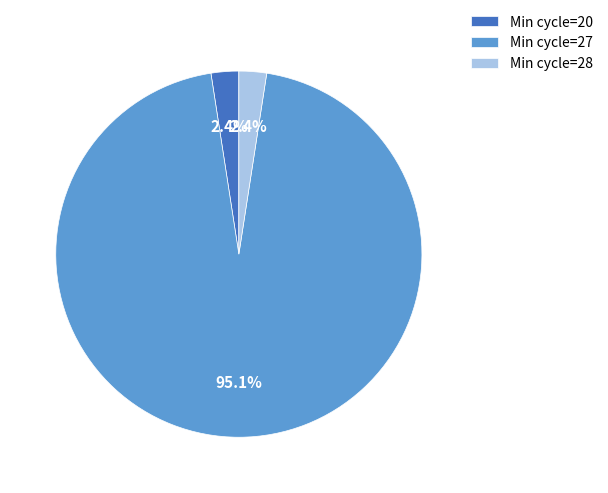

Is there any slice that represents more than half of the pie?

Yes